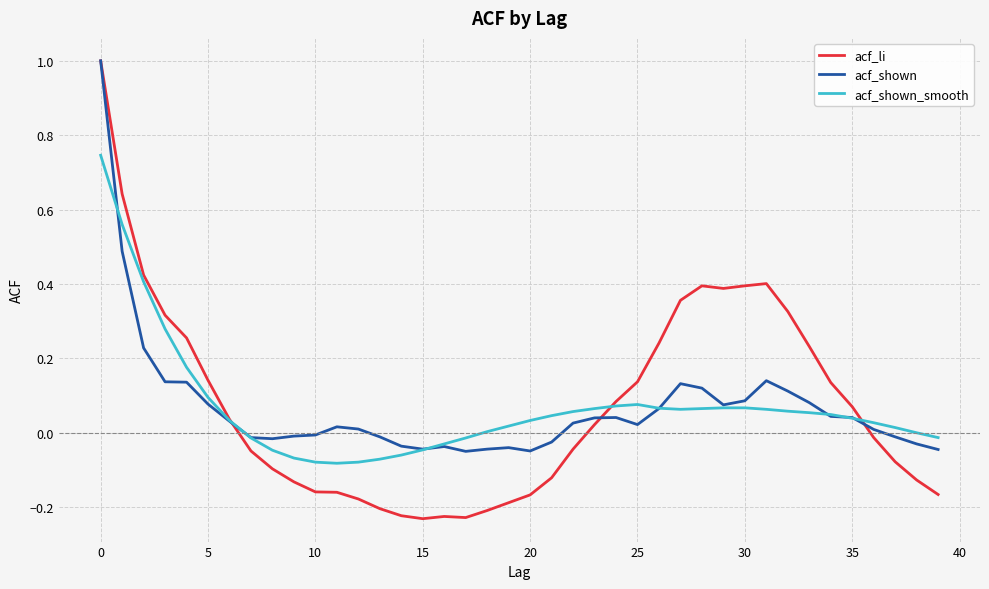

What is the maximum value shown in the chart?

1.0